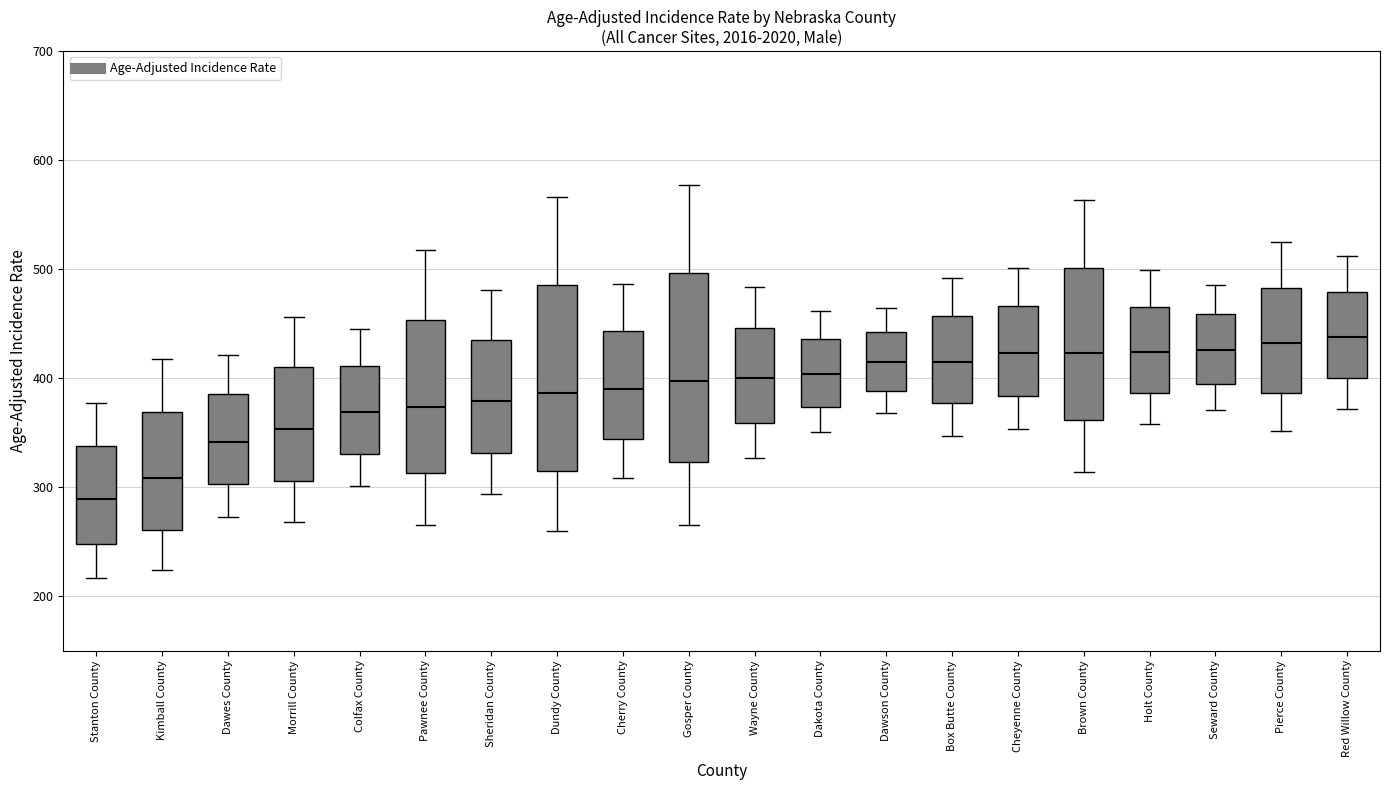

Reading left to right, transcribe this box plot: for each box, give where its median line is, the range the box spans, and where its two whiskers end, as read against the y-axis. The values are not printed on the chart, so give them approximately, as read against the axis.

Stanton County: median 290, box 250 to 340, whiskers 220 to 380
Kimball County: median 310, box 260 to 370, whiskers 220 to 420
Dawes County: median 340, box 300 to 390, whiskers 270 to 420
Morrill County: median 350, box 310 to 410, whiskers 270 to 460
Colfax County: median 370, box 330 to 410, whiskers 300 to 450
Pawnee County: median 370, box 310 to 450, whiskers 270 to 520
Sheridan County: median 380, box 330 to 440, whiskers 290 to 480
Dundy County: median 390, box 310 to 490, whiskers 260 to 570
Cherry County: median 390, box 340 to 440, whiskers 310 to 490
Gosper County: median 400, box 320 to 500, whiskers 270 to 580
Wayne County: median 400, box 360 to 450, whiskers 330 to 480
Dakota County: median 400, box 370 to 440, whiskers 350 to 460
Dawson County: median 410, box 390 to 440, whiskers 370 to 460
Box Butte County: median 420, box 380 to 460, whiskers 350 to 490
Cheyenne County: median 420, box 380 to 470, whiskers 350 to 500
Brown County: median 420, box 360 to 500, whiskers 310 to 560
Holt County: median 420, box 390 to 470, whiskers 360 to 500
Seward County: median 430, box 390 to 460, whiskers 370 to 490
Pierce County: median 430, box 390 to 480, whiskers 350 to 520
Red Willow County: median 440, box 400 to 480, whiskers 370 to 510